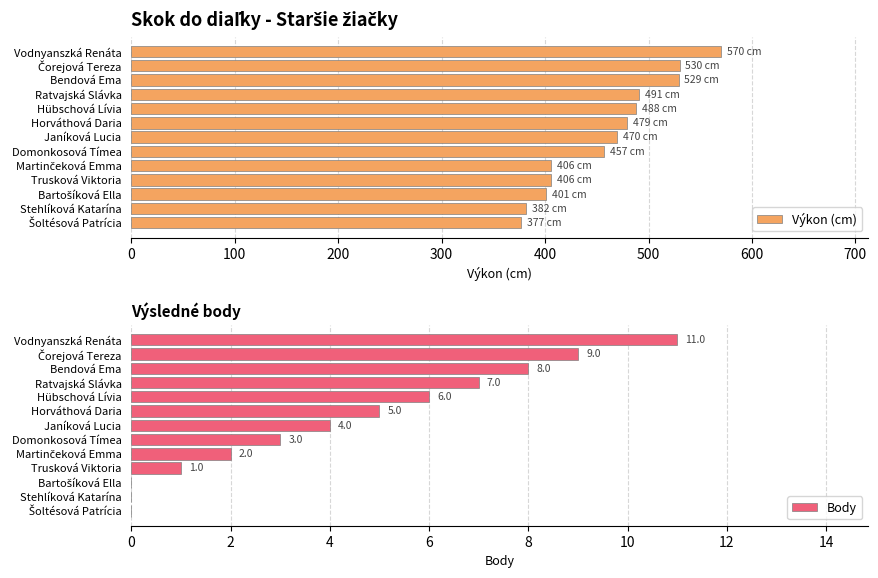

How many data points in Výkon (cm) are less than 470?

6